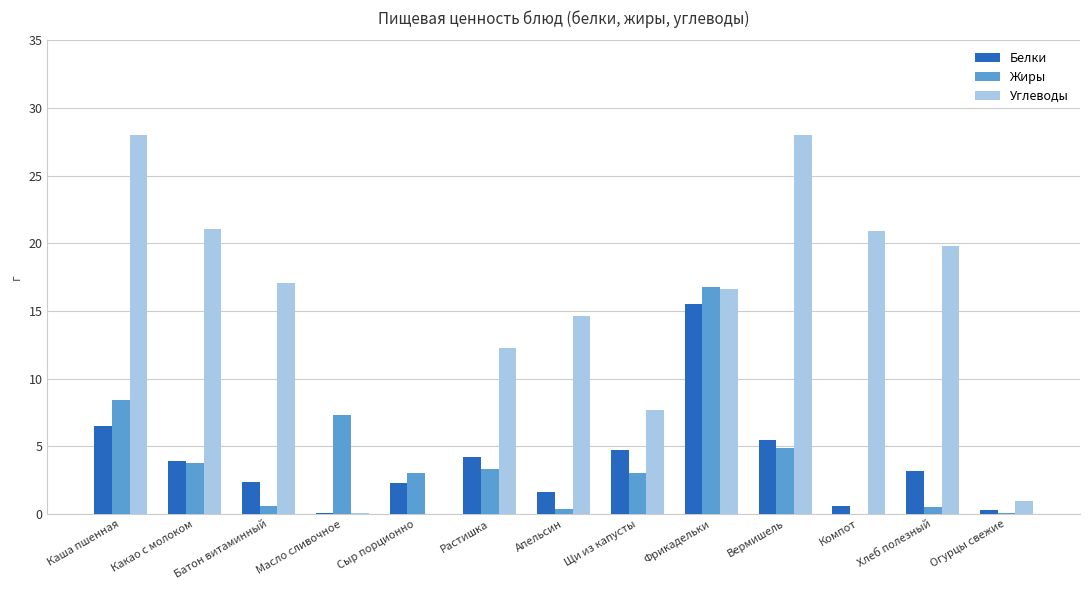

At which category is the sum across all series the highest?

Фрикадельки